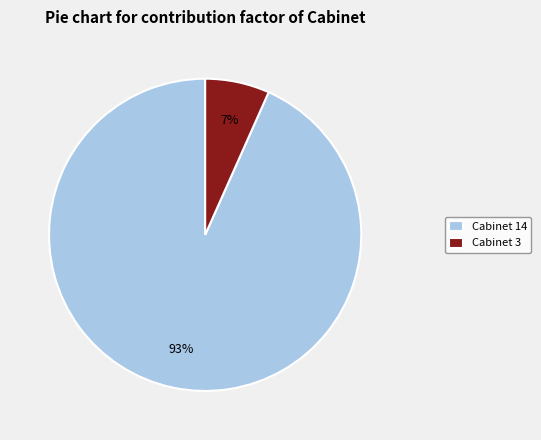

Rank the categories by value from lowest to highest.

Cabinet 3, Cabinet 14